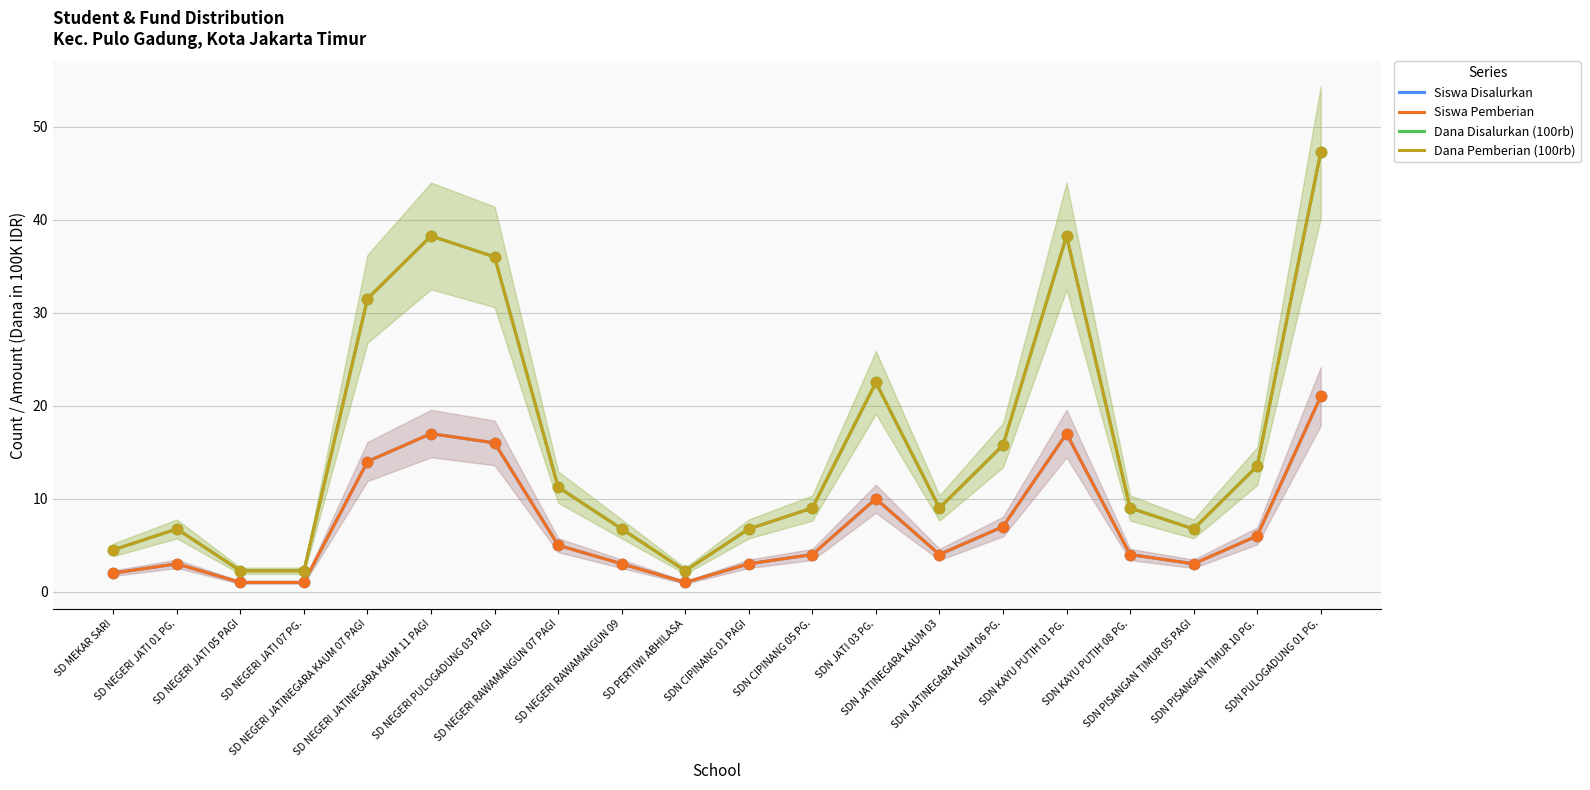

What are all the series names shown in the legend?

Siswa Disalurkan, Siswa Pemberian, Dana Disalurkan (100rb), Dana Pemberian (100rb)